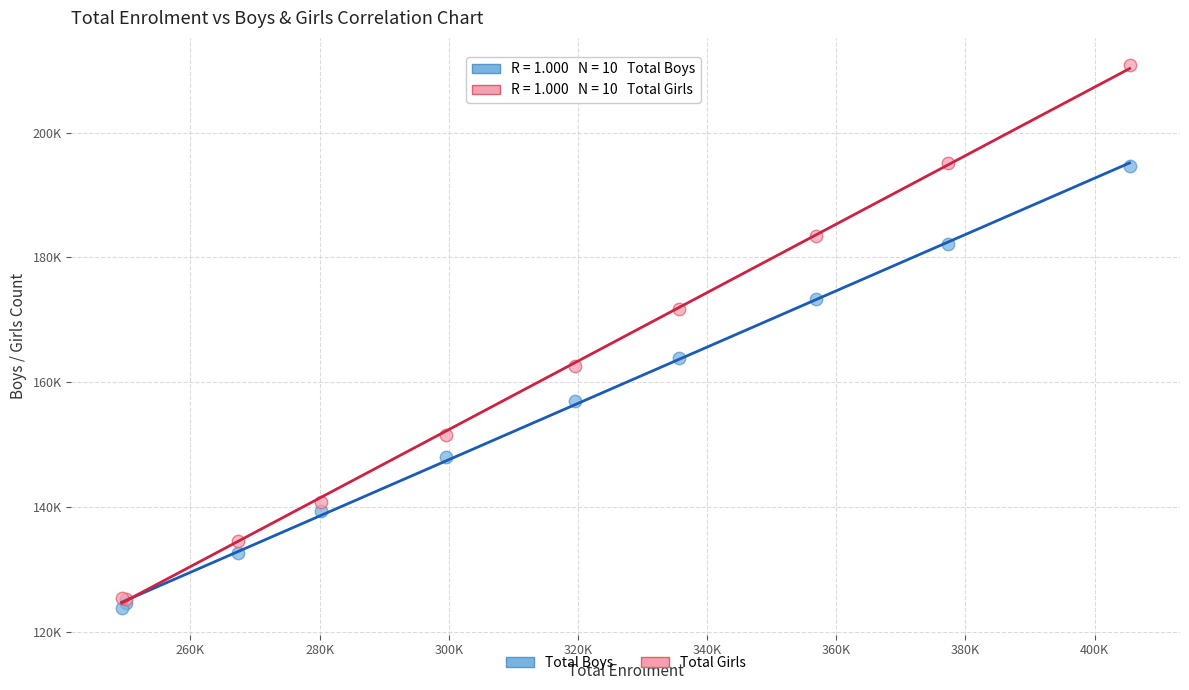

Which series has the largest Y range (max minus min)?

Total Girls